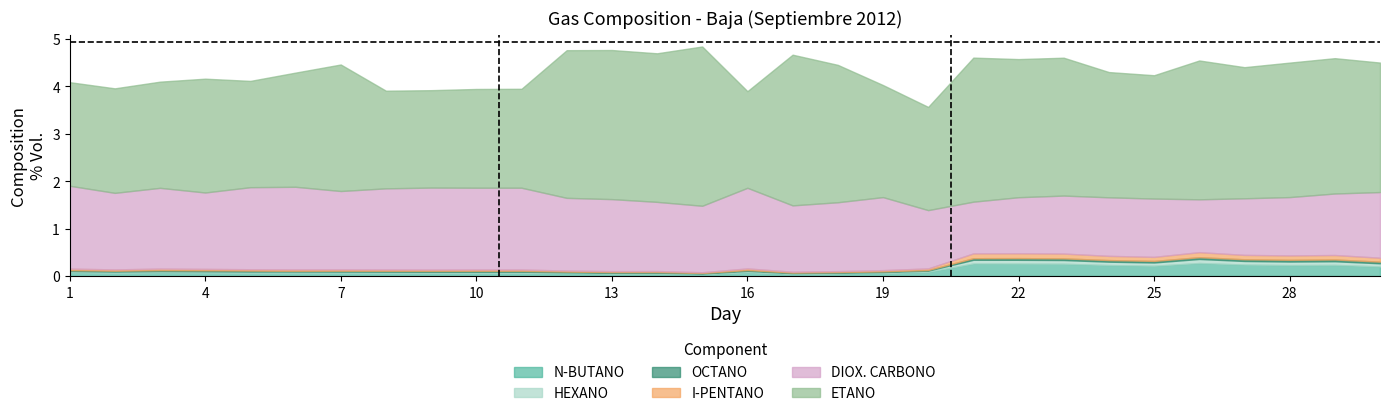

Rank the series at 26 from highest to lowest value.

ETANO, DIOX. CARBONO, N-BUTANO, I-PENTANO, HEXANO, OCTANO